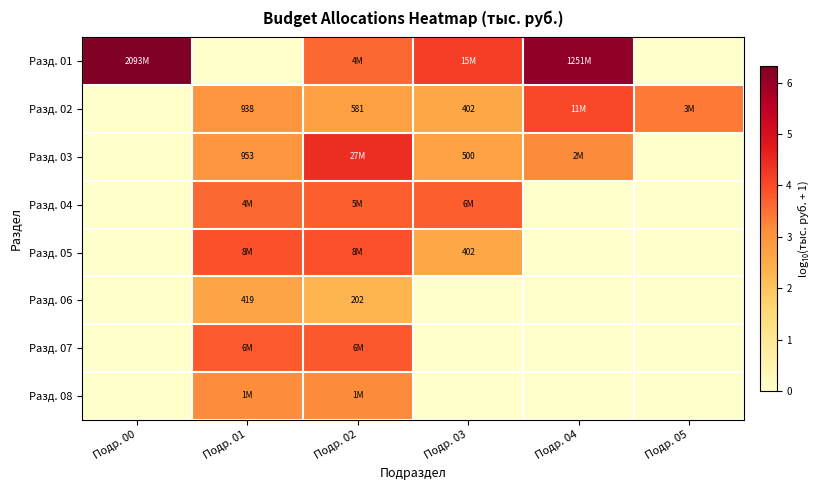

Is the value of Разд. 03 at Подр. 02 greater than the value of Разд. 05 at Подр. 00?

Yes